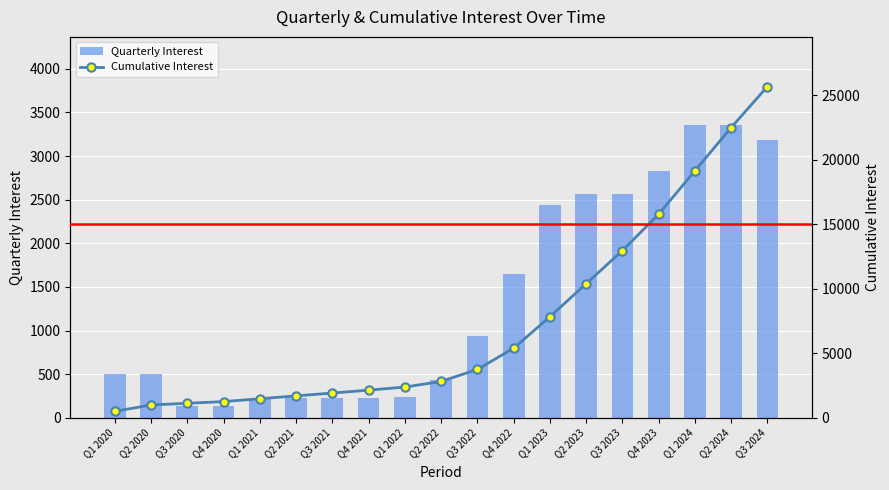

At which category does the chart reach its peak across all series?

Q3 2024